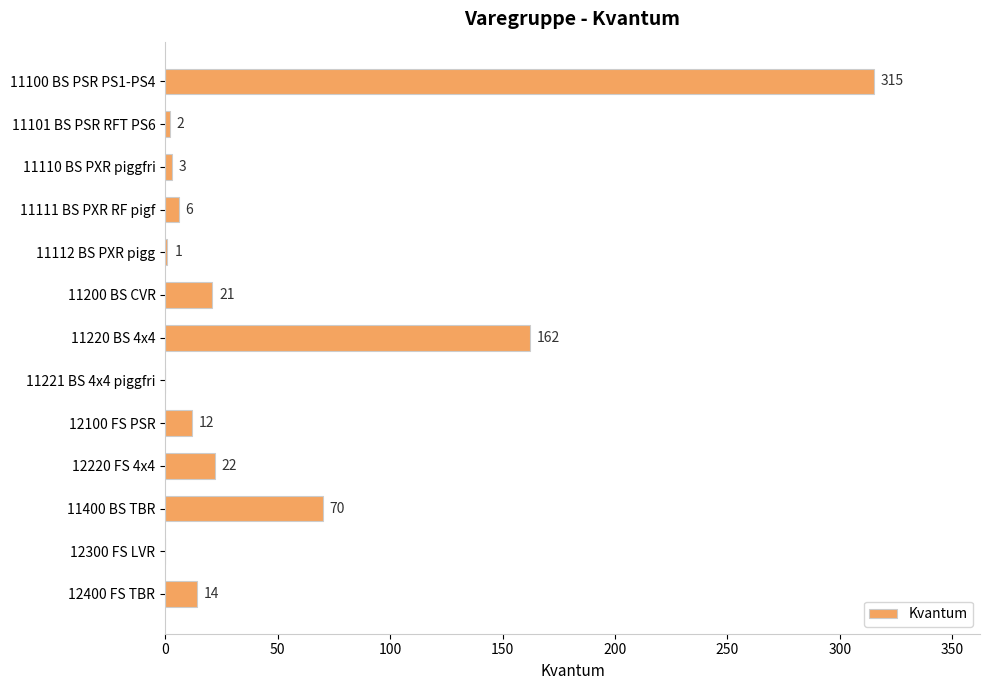

What is the sum of the values at 11220 BS 4x4 and 11200 BS CVR?

183